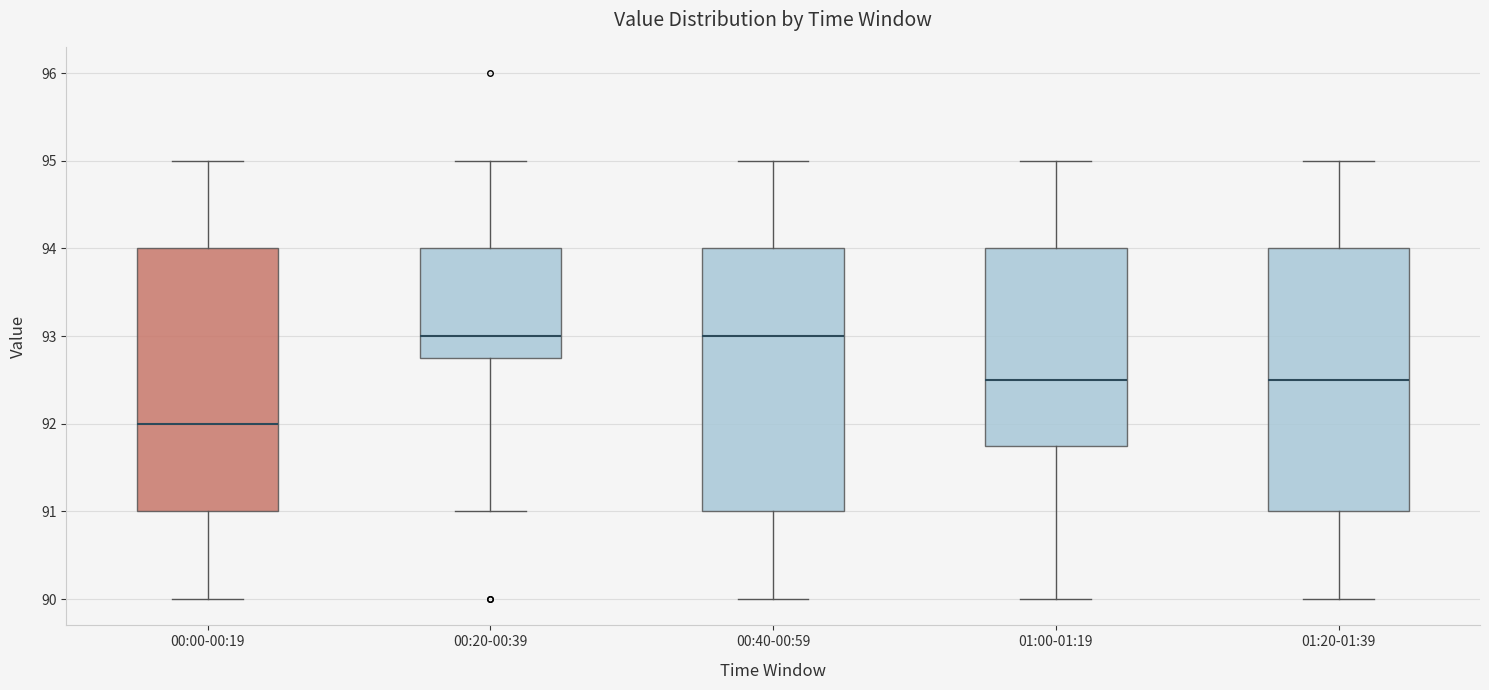

Where does the lower whisker of the box for 00:00-00:19 end on the y-axis? The values are not printed on the chart, so give them approximately, as read against the axis.

90.0